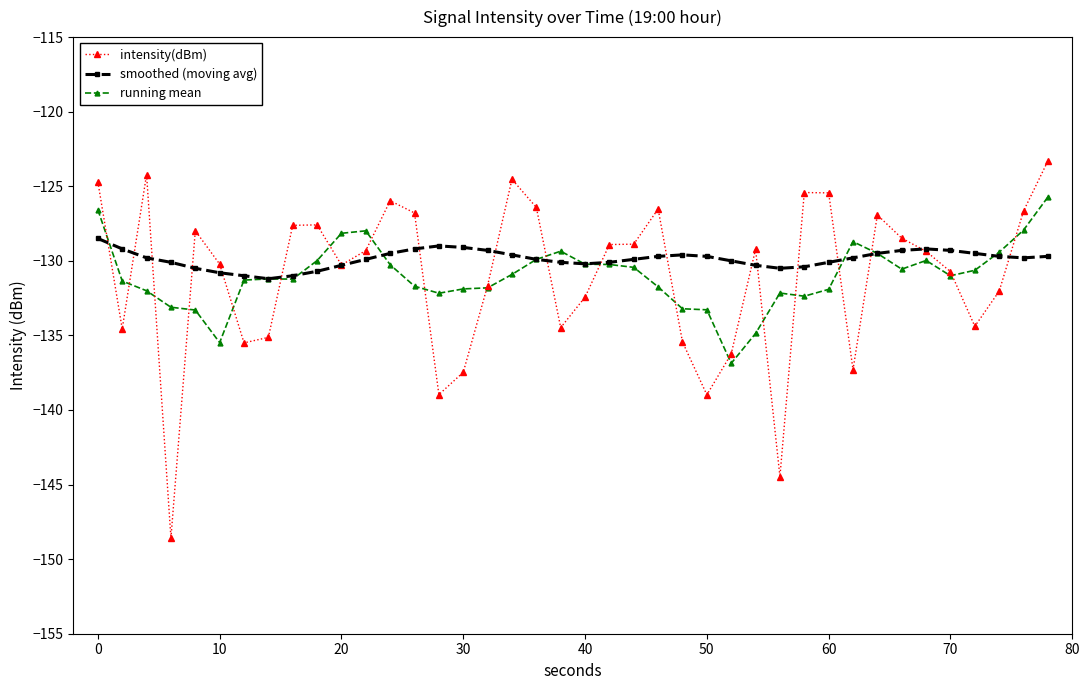

Which series has the largest range (max minus min)?

intensity(dBm)